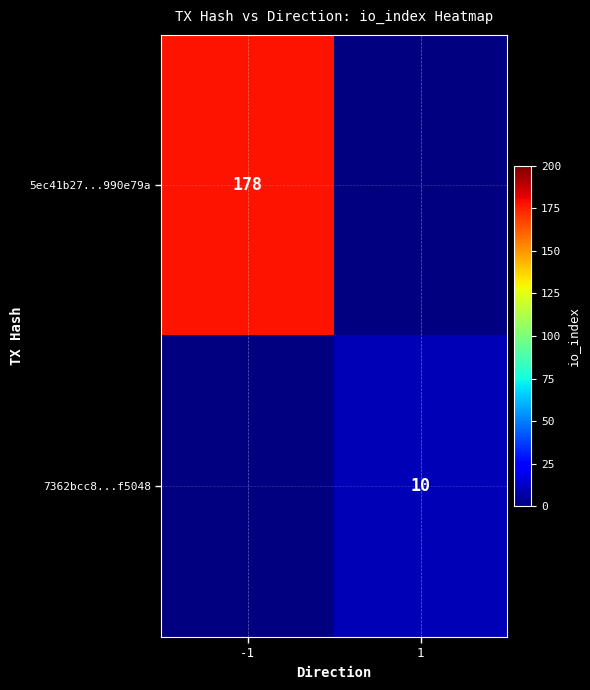

True or false: 7362bcc8...f5048 has a value of 17 at 1.

False